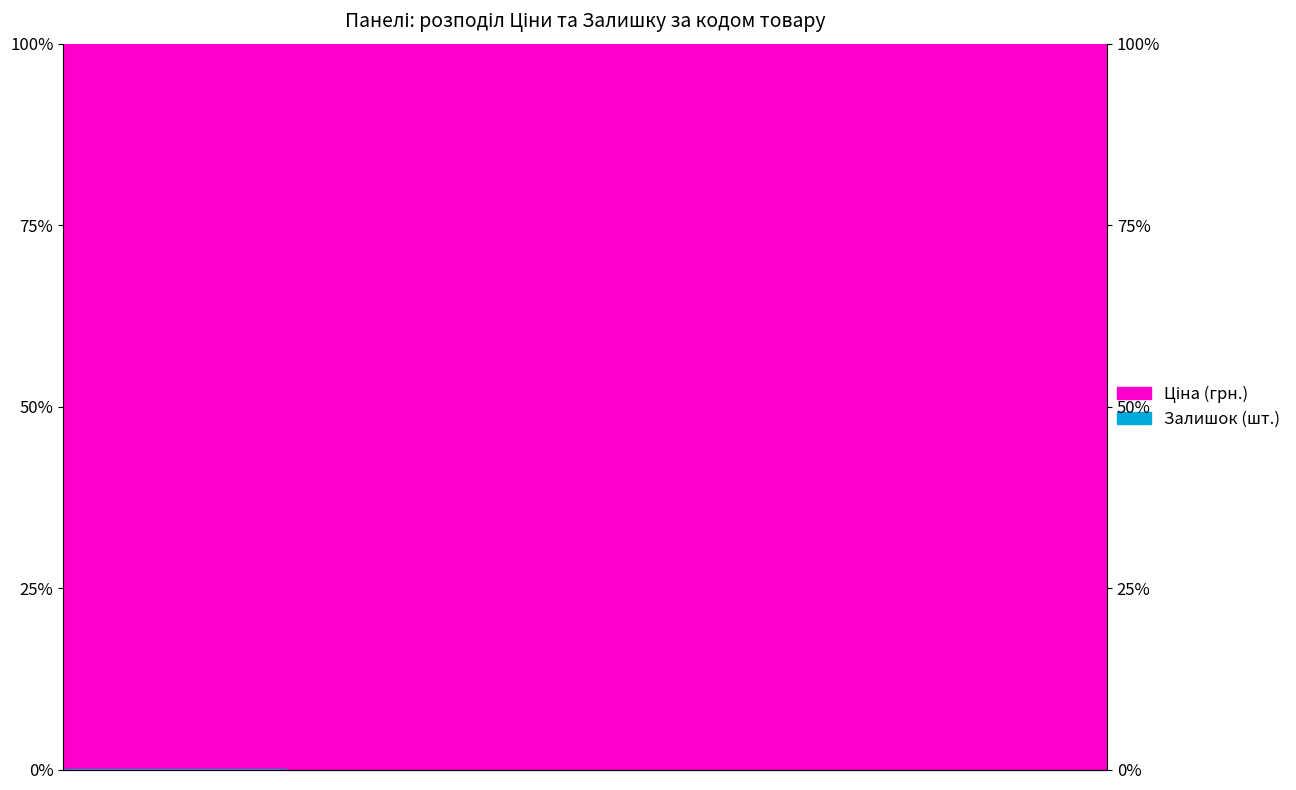

Is it true that Ціна (грн.) equals 0.3 at 7?

False